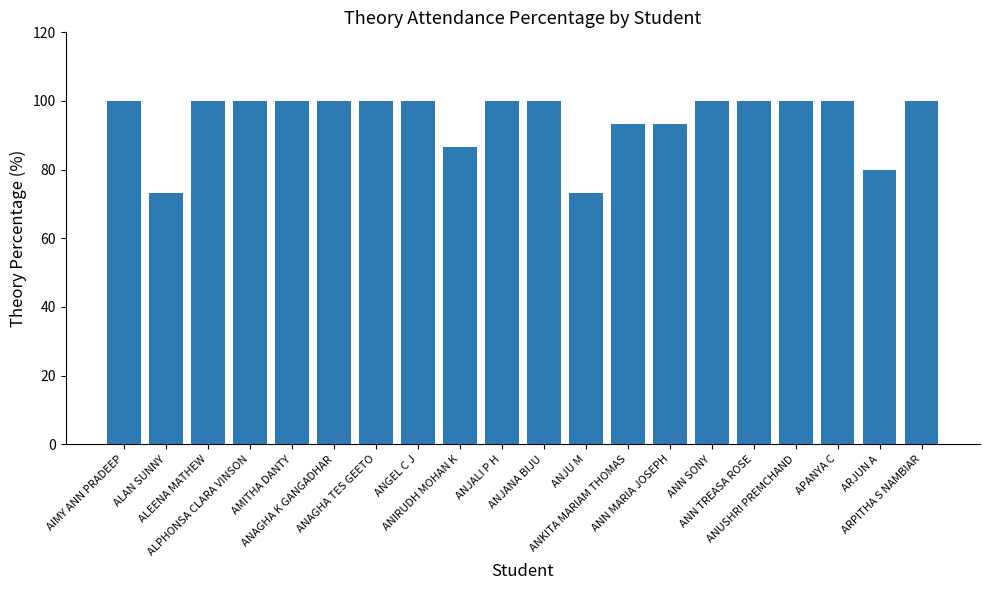

What is the smallest value displayed?

73.3